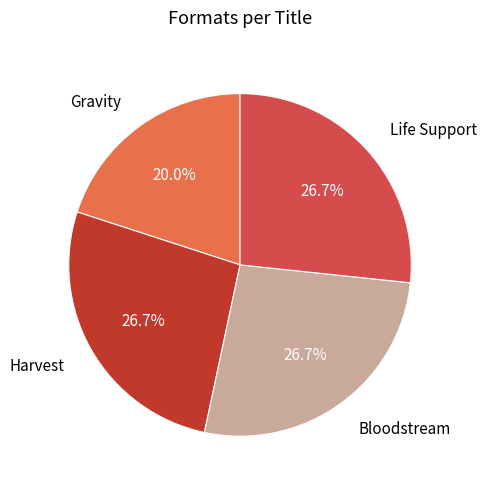

What percentage do Bloodstream and Life Support together represent?

53.3%